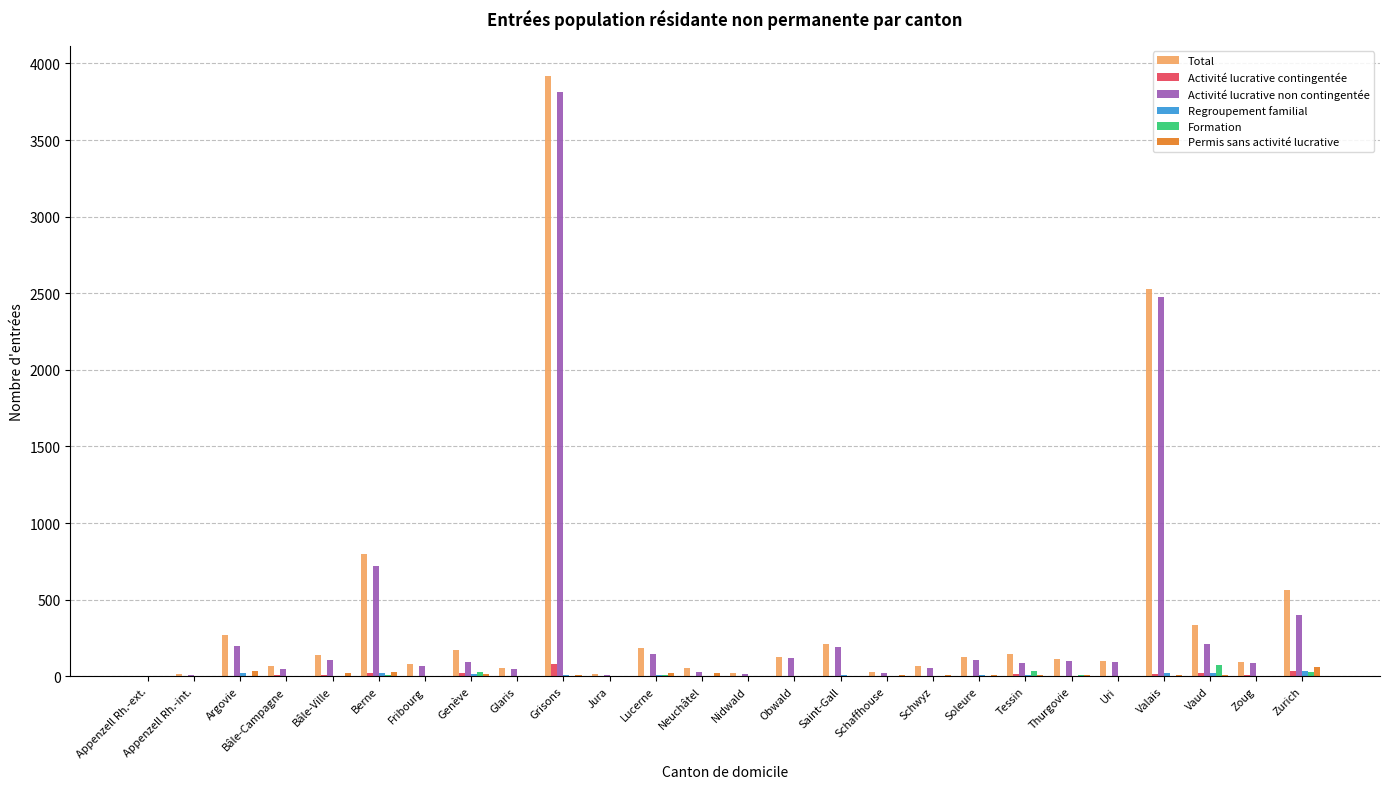

What is the maximum value shown in the chart?

3918